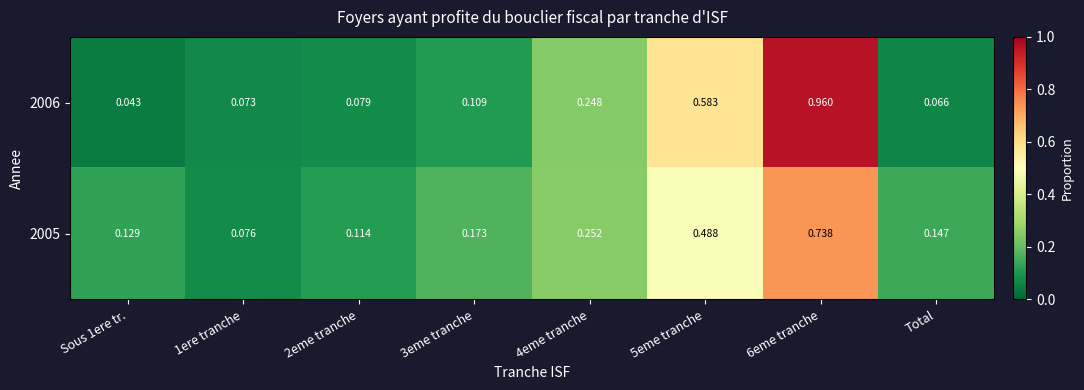

Is the value of 2006 at Total greater than the value of 2005 at 3eme tranche?

No